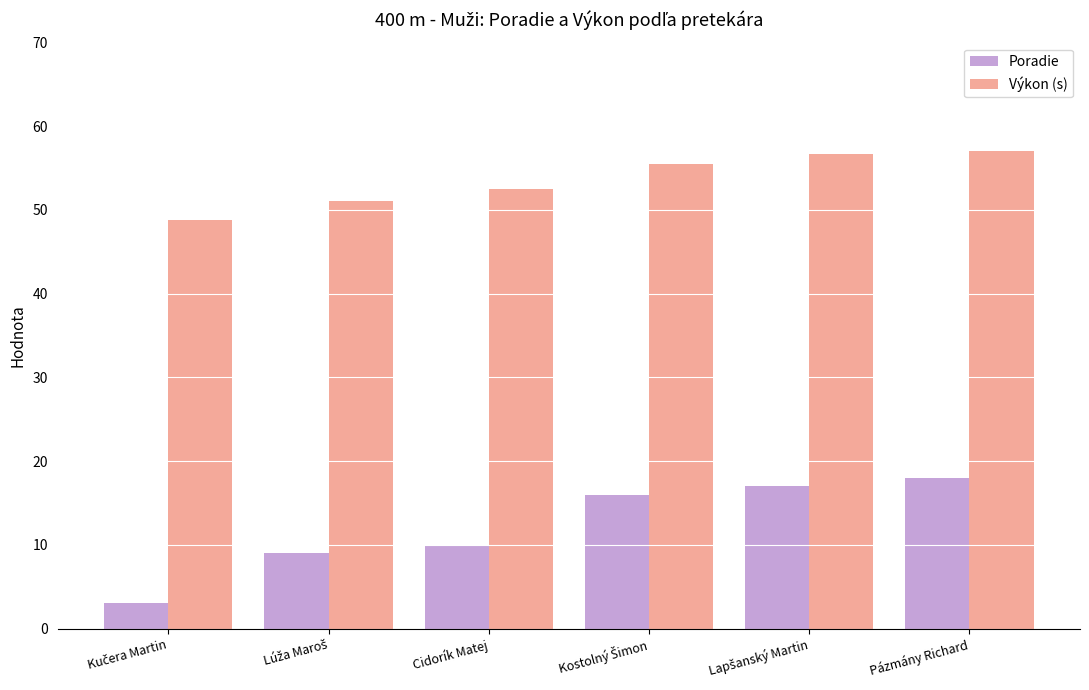

How many series are shown in this chart?

2